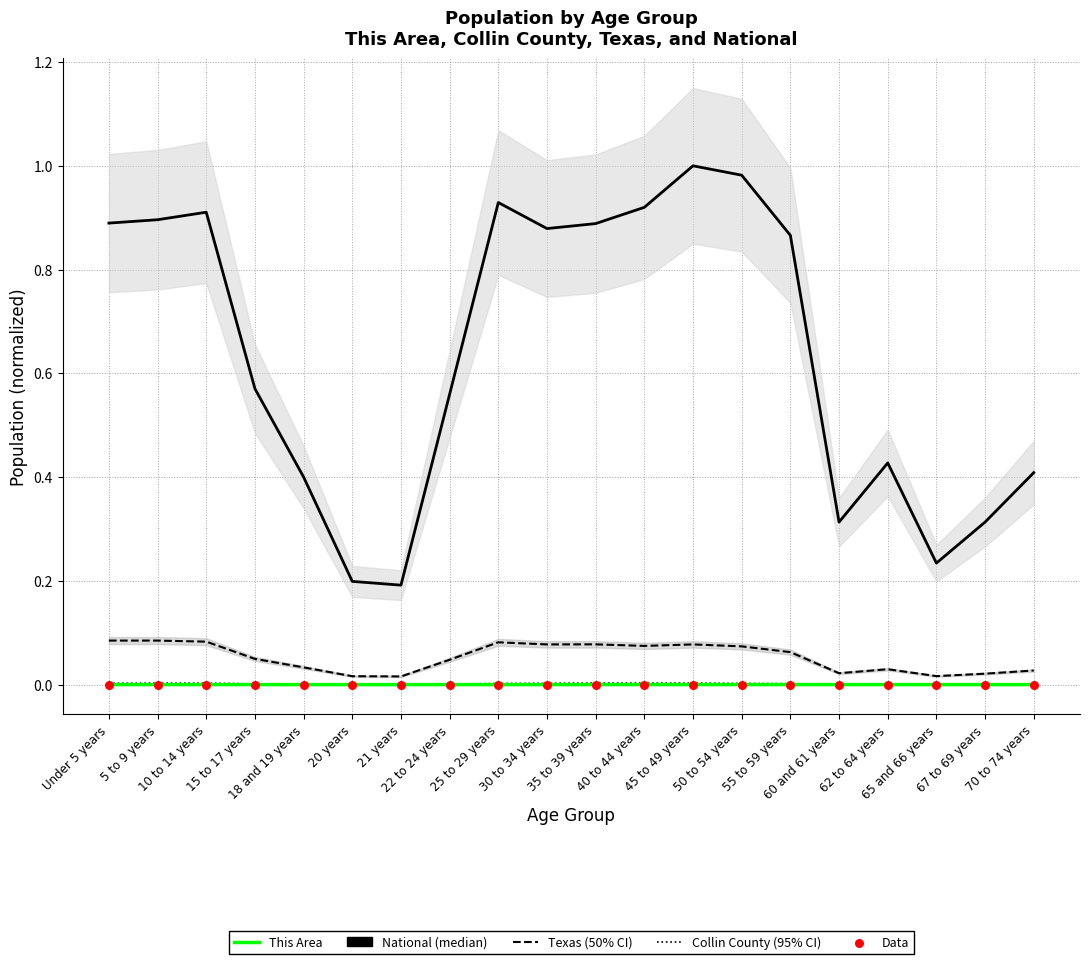

Which series contains the lowest Y value?

This Area (scaled)